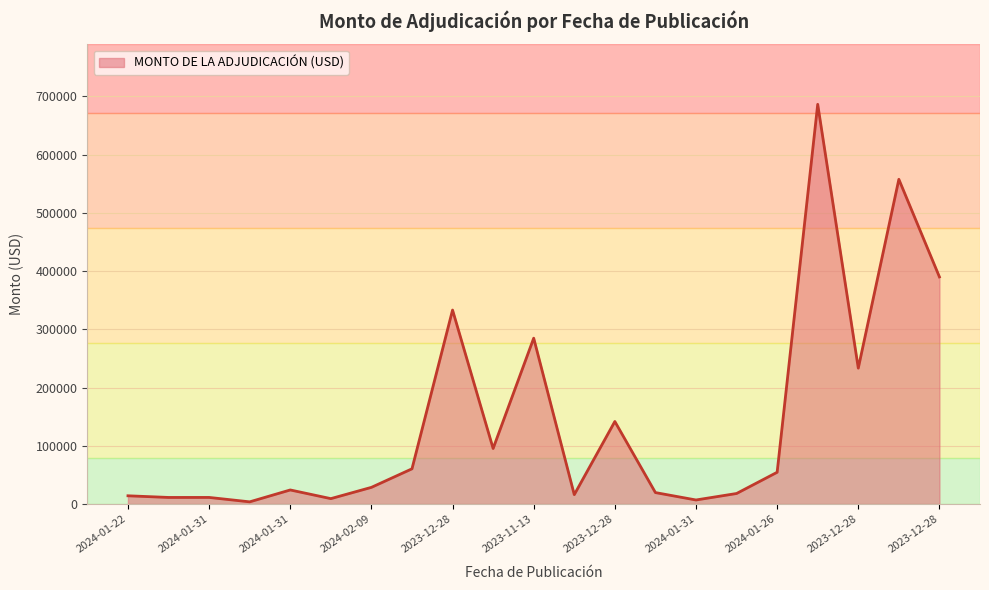

What is the average value?

142981.2